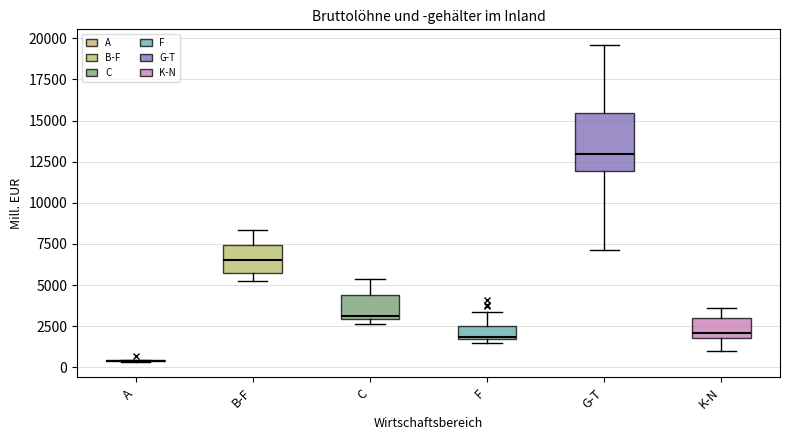

Where does the upper whisker of the box for C end on the y-axis? The values are not printed on the chart, so give them approximately, as read against the axis.

5500